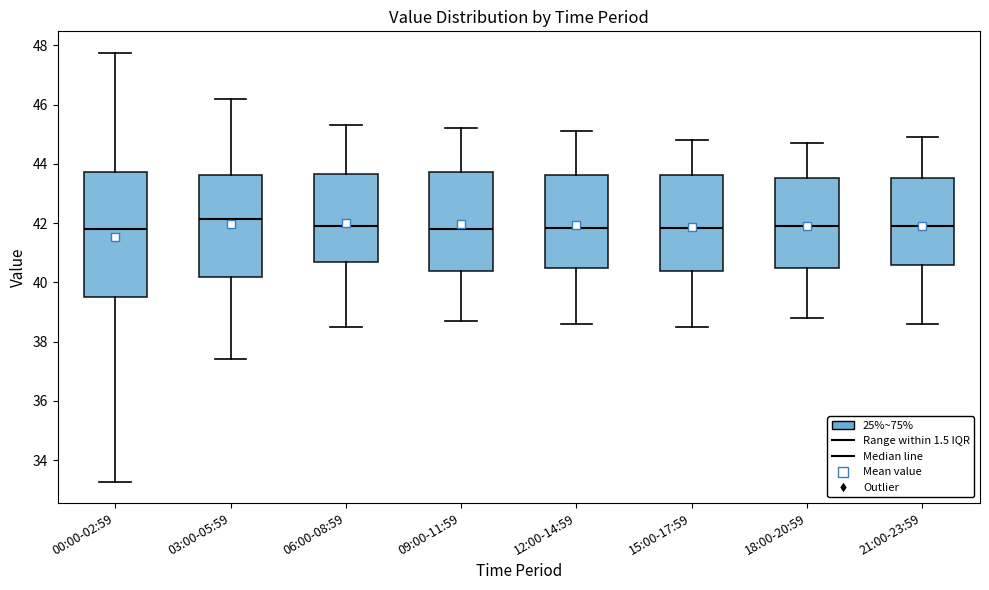

Reading left to right, transcribe this box plot: for each box, give where its median line is, the range the box spans, and where its two whiskers end, as read against the y-axis. The values are not printed on the chart, so give them approximately, as read against the axis.

00:00-02:59: median 41.8, box 39.6 to 43.8, whiskers 33.2 to 47.8
03:00-05:59: median 42.2, box 40.2 to 43.6, whiskers 37.4 to 46.2
06:00-08:59: median 42.0, box 40.6 to 43.6, whiskers 38.6 to 45.4
09:00-11:59: median 41.8, box 40.4 to 43.8, whiskers 38.8 to 45.2
12:00-14:59: median 41.8, box 40.4 to 43.6, whiskers 38.6 to 45.2
15:00-17:59: median 41.8, box 40.4 to 43.6, whiskers 38.6 to 44.8
18:00-20:59: median 42.0, box 40.4 to 43.6, whiskers 38.8 to 44.8
21:00-23:59: median 42.0, box 40.6 to 43.6, whiskers 38.6 to 45.0